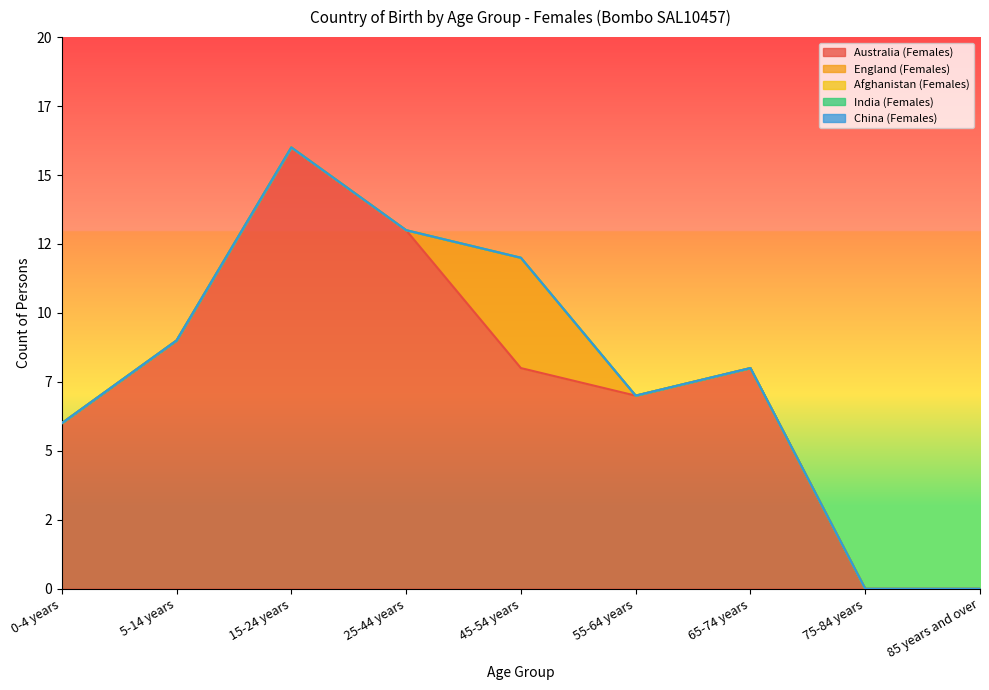

Which series has the largest total across all categories?

Australia (Females)